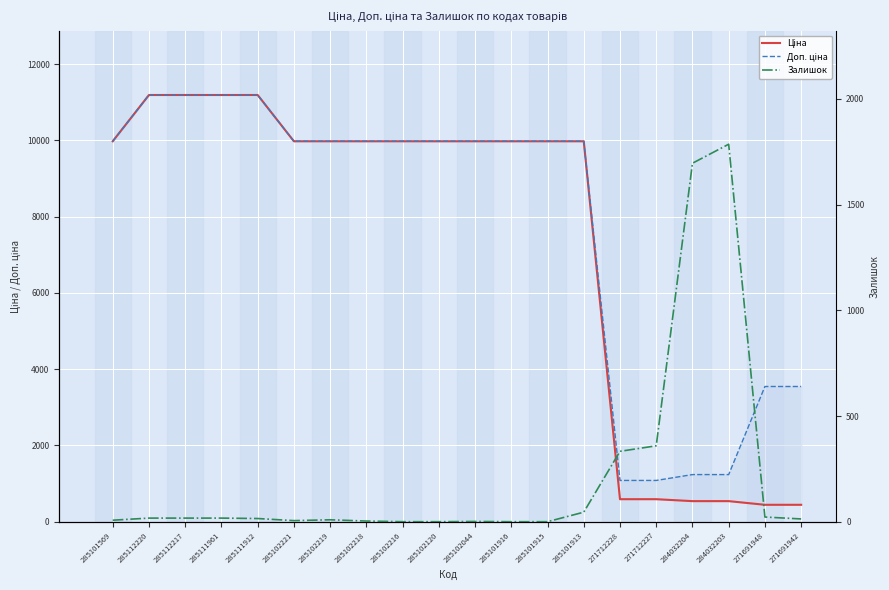

How many times do Залишок and Ціна cross each other?

2